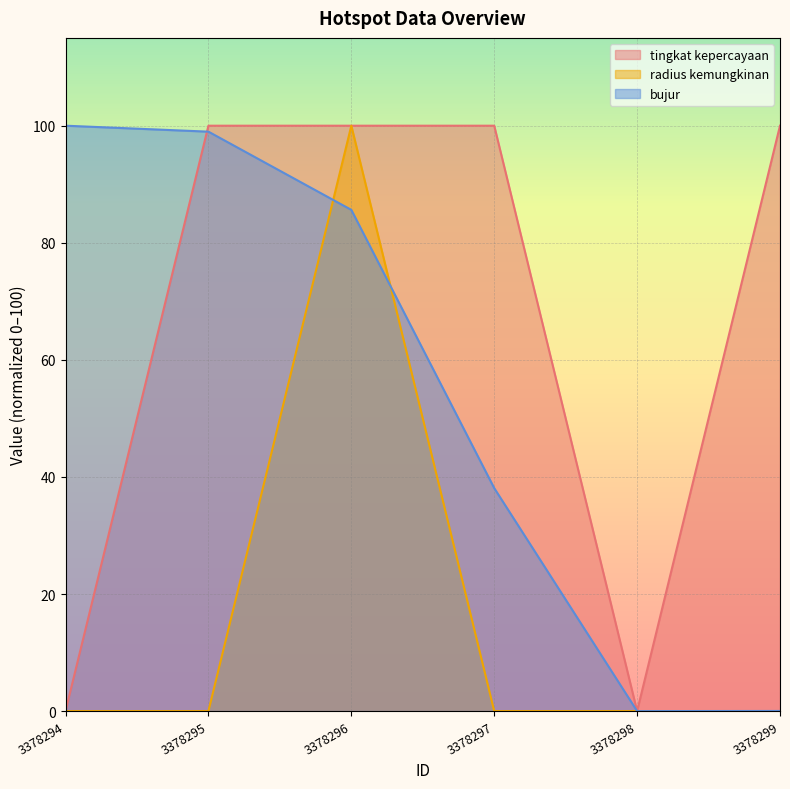

Between 3378297 and 3378298, which series saw the biggest shift?

tingkat kepercayaan